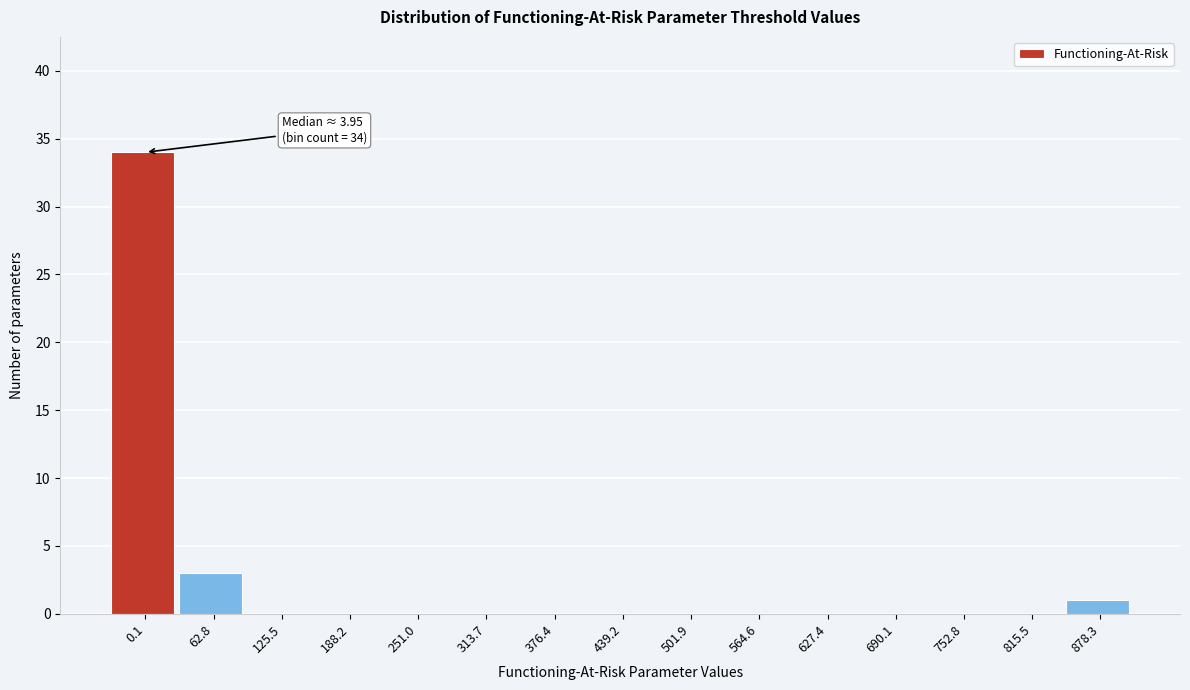

Reading left to right, what are all the values shown in this chart?

0.1=34	62.8=3	125.5=0	188.2=0	251.0=0	313.7=0	376.4=0	439.2=0	501.9=0	564.6=0	627.4=0	690.1=0	752.8=0	815.5=0	878.3=1